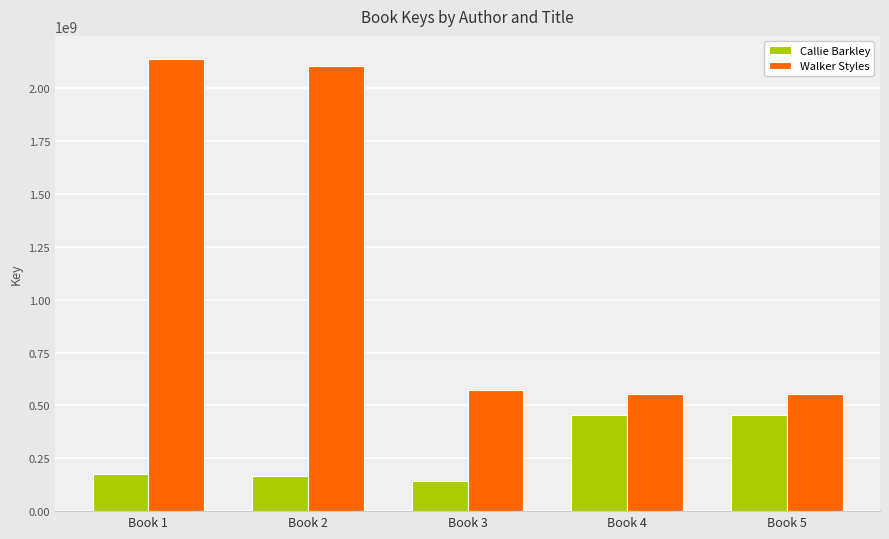

How many data points does each series have?

5